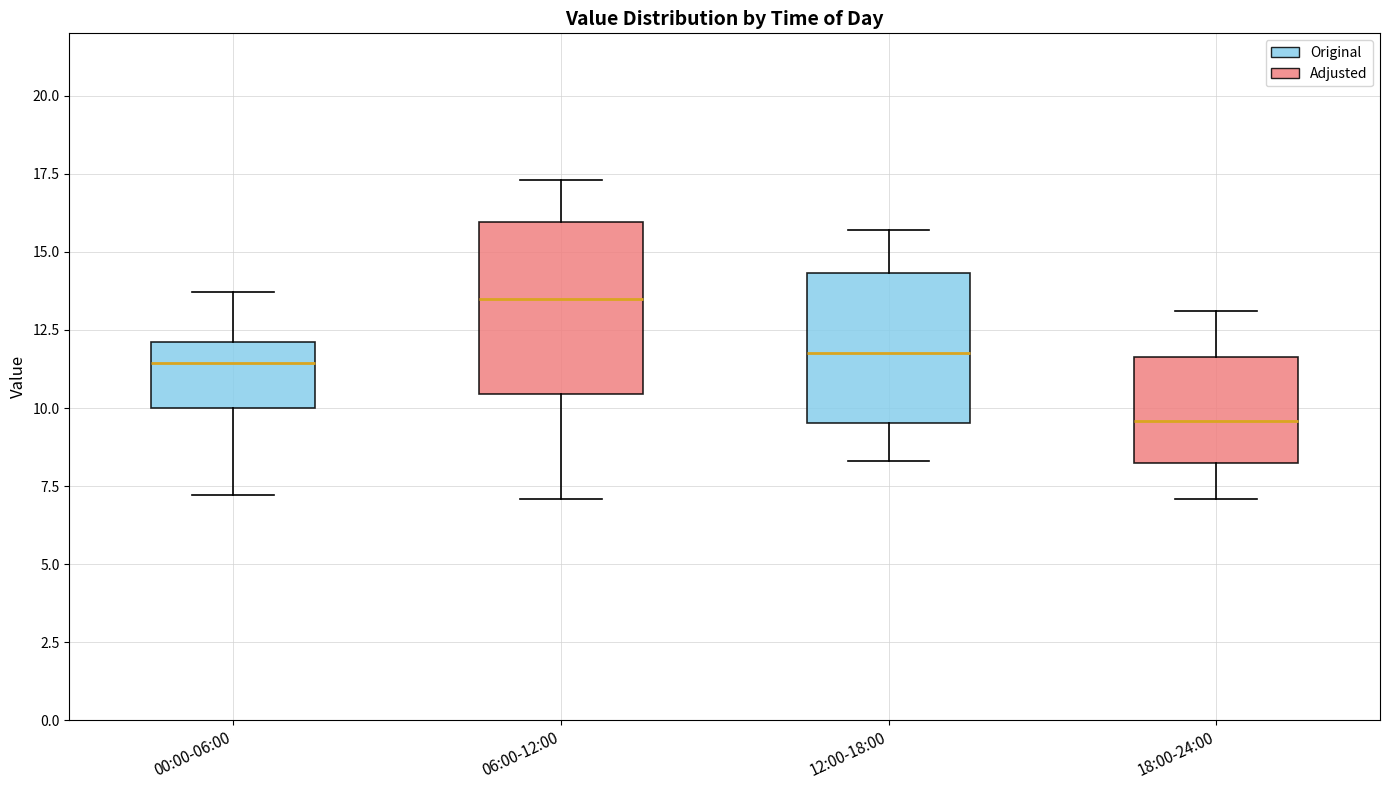

Where is the lower edge of the box for 12:00-18:00 on the y-axis? The values are not printed on the chart, so give them approximately, as read against the axis.

9.5